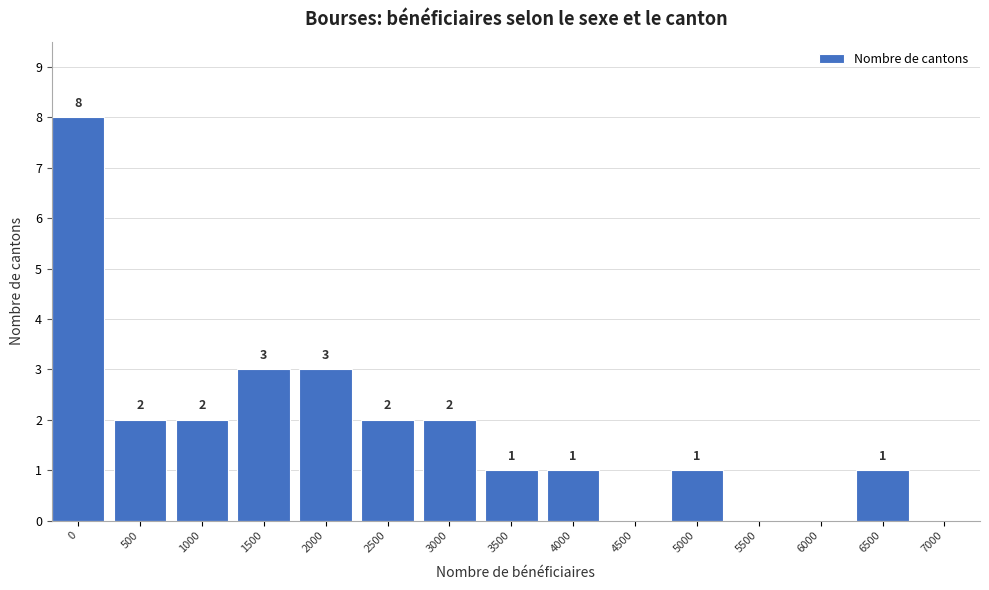

Reading left to right, transcribe all the data shown in this chart.

0=8	500=2	1000=2	1500=3	2000=3	2500=2	3000=2	3500=1	4000=1	4500=0	5000=1	5500=0	6000=0	6500=1	7000=0